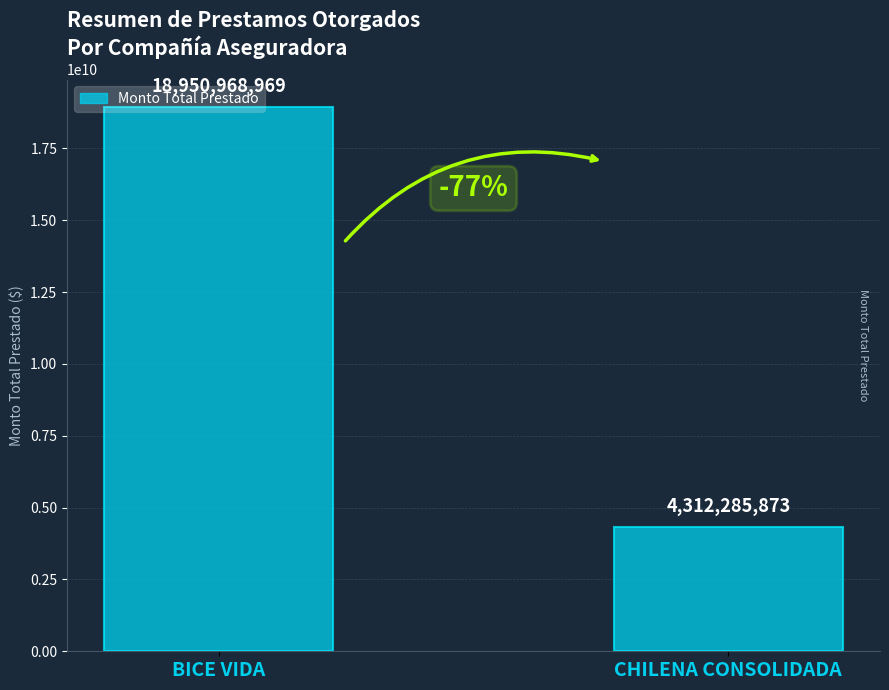

Between CHILENA CONSOLIDADA and BICE VIDA, which is larger?

BICE VIDA